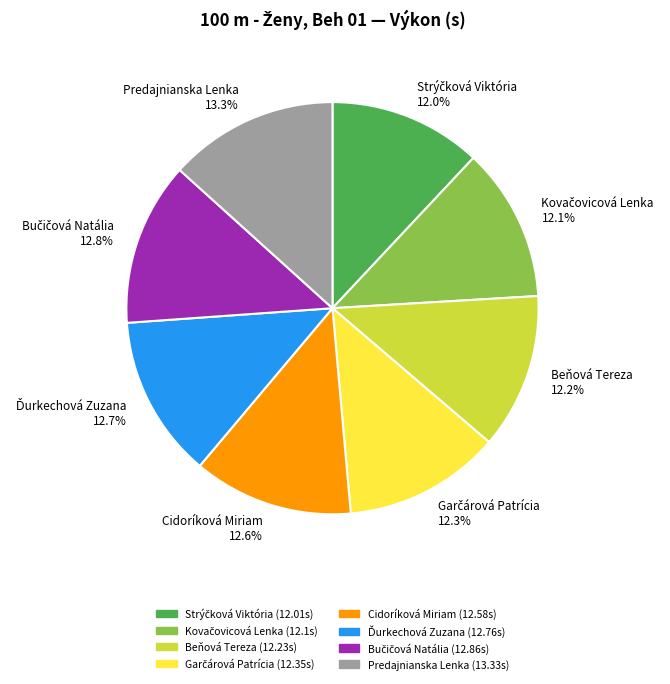

How many slices are in this pie chart?

8